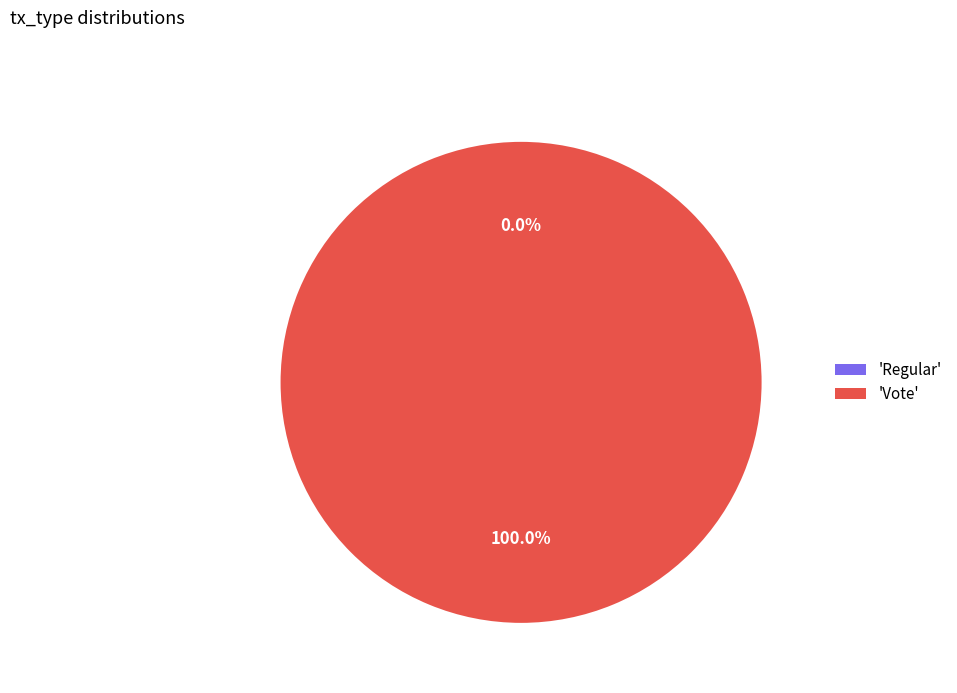

The Regular slice represents 1% of the pie. True or false?

False